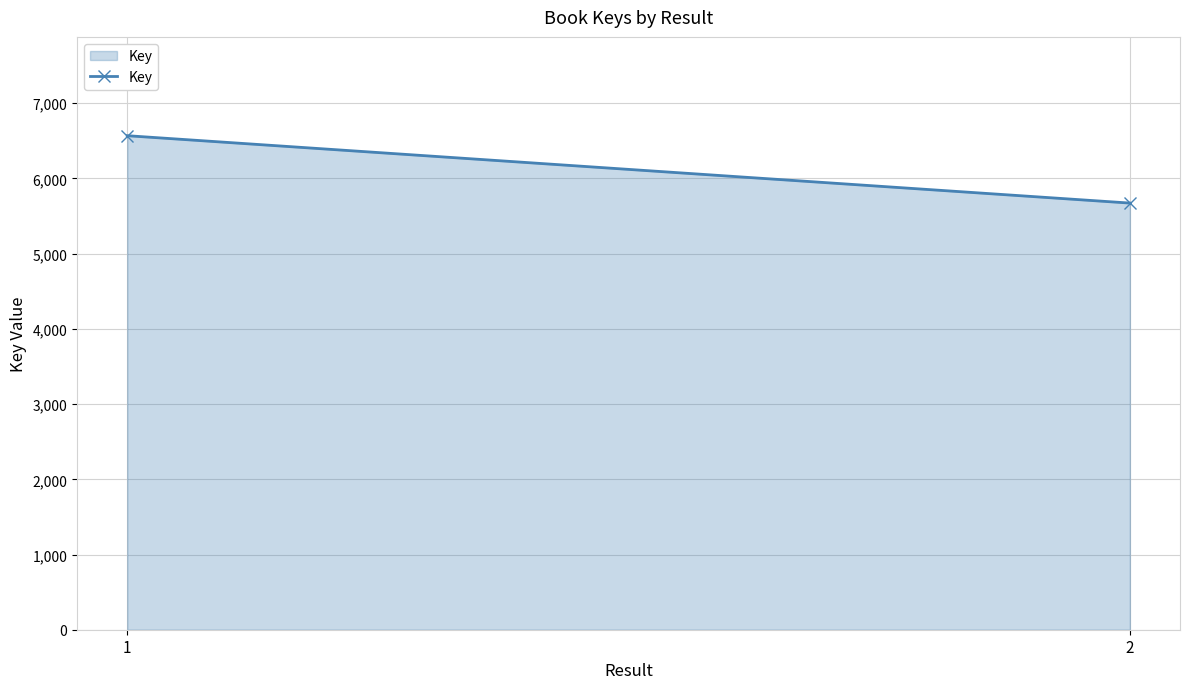

How many lines are shown in the chart?

1